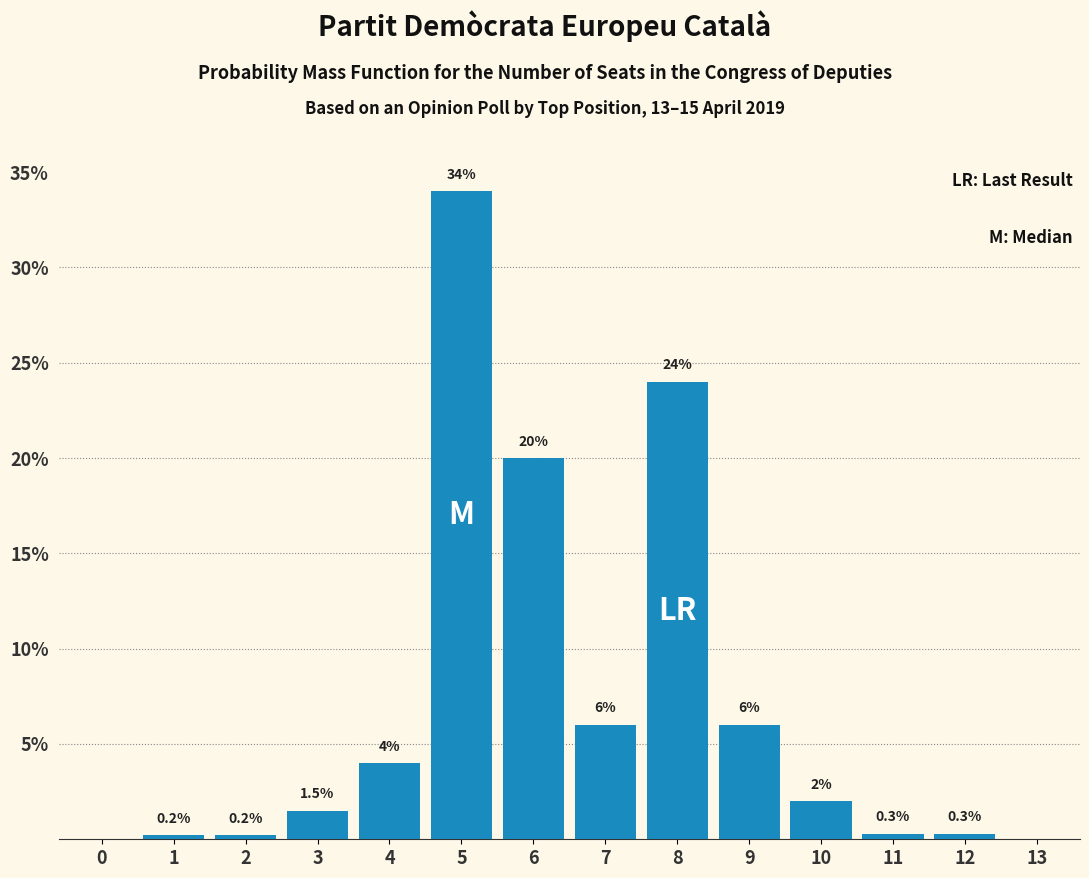

Reading left to right, list all the values displayed in this chart.

0=0.0	1=0.2	2=0.2	3=1.5	4=4.0	5=34.0	6=20.0	7=6.0	8=24.0	9=6.0	10=2.0	11=0.3	12=0.3	13=0.0